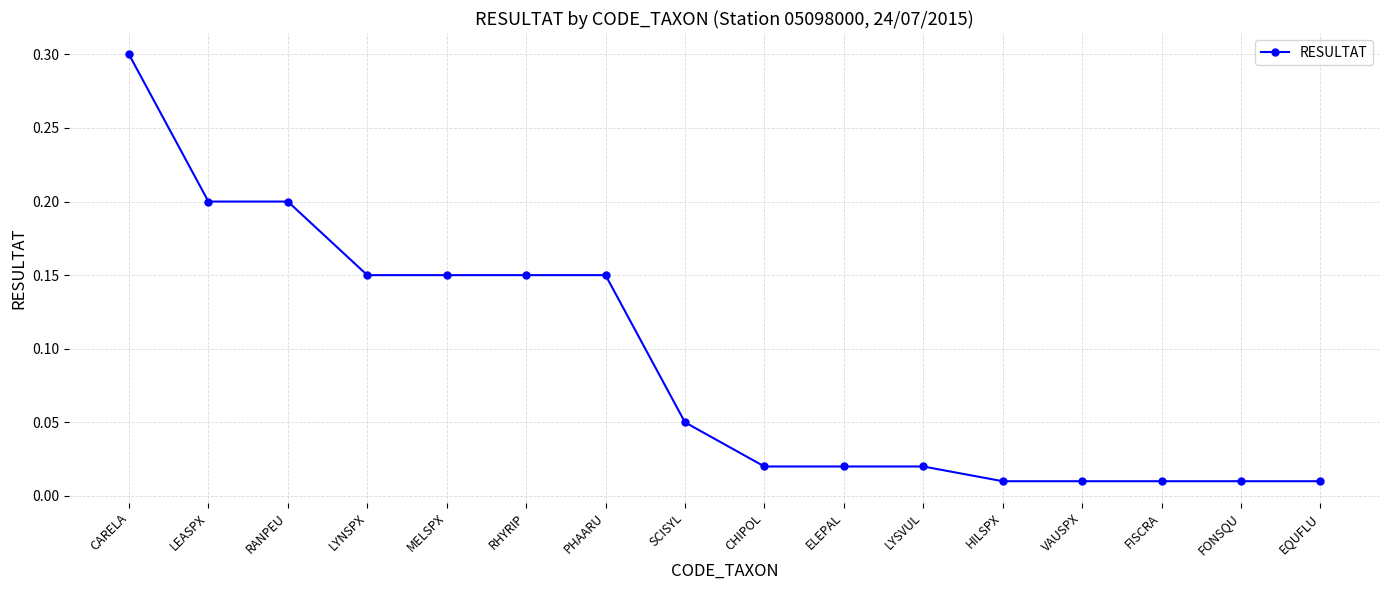

How many lines are shown in the chart?

1